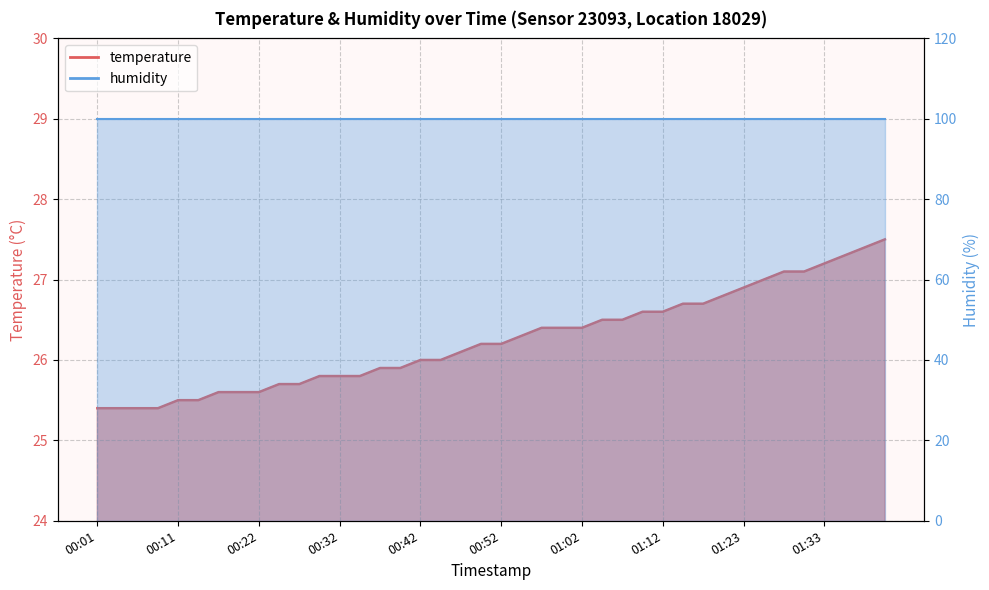

How many data points are less than 26?

16